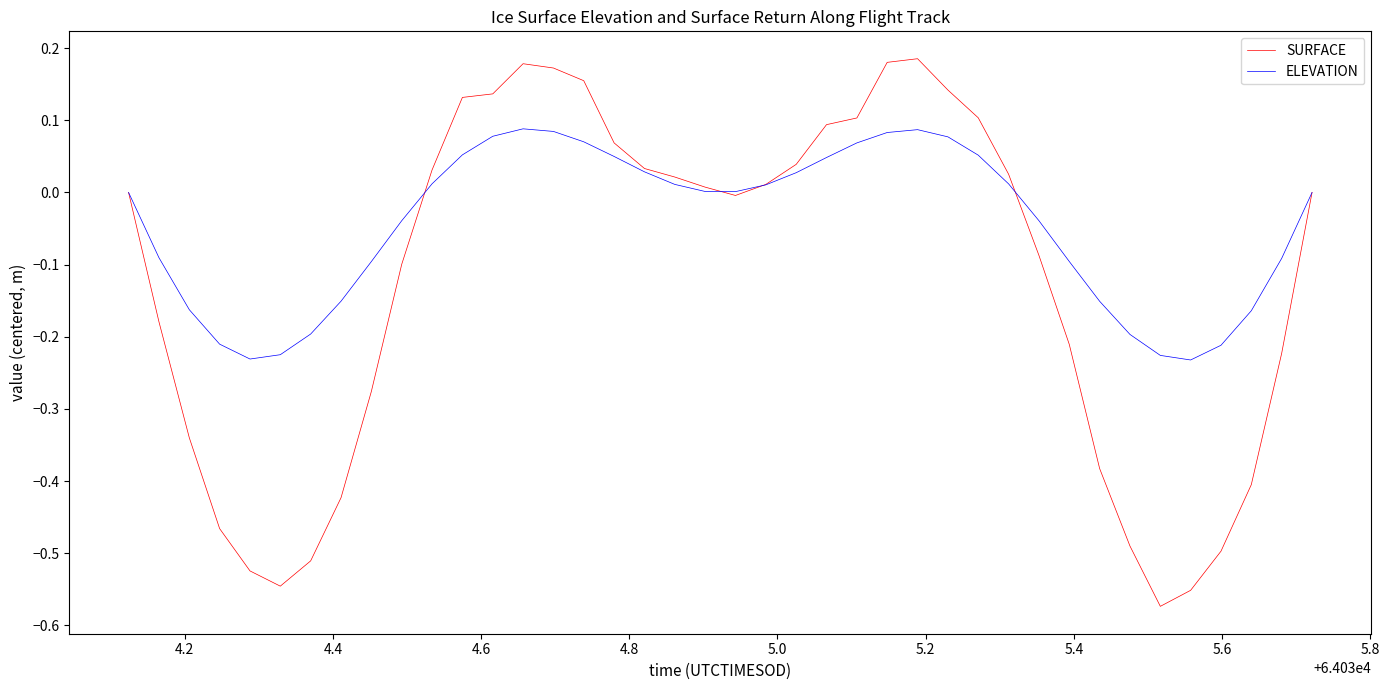

Which series has the largest total across all categories?

ELEVATION